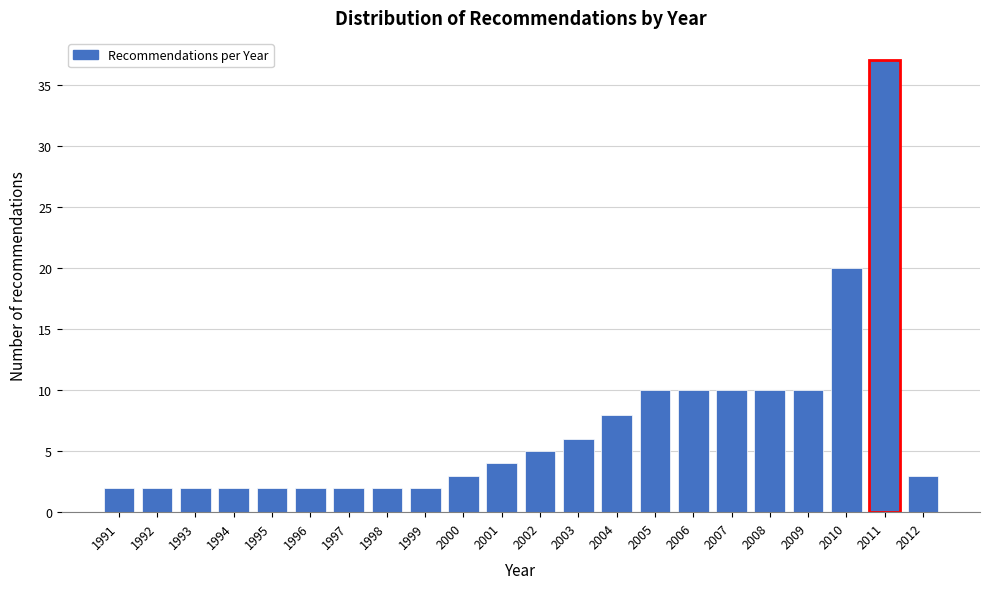

Reading left to right, extract all data points from this chart.

1991=2	1992=2	1993=2	1994=2	1995=2	1996=2	1997=2	1998=2	1999=2	2000=3	2001=4	2002=5	2003=6	2004=8	2005=10	2006=10	2007=10	2008=10	2009=10	2010=20	2011=37	2012=3